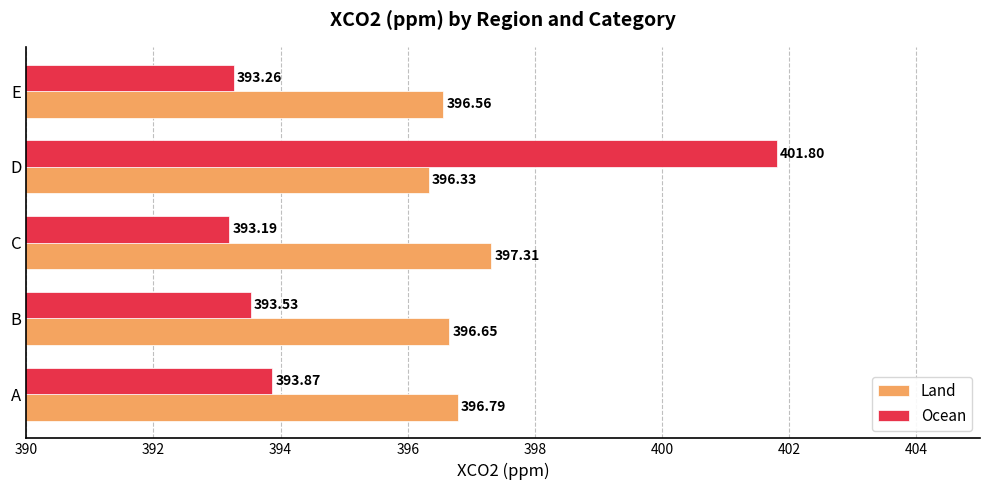

List the series in order of their overall mean, highest first.

Land, Ocean